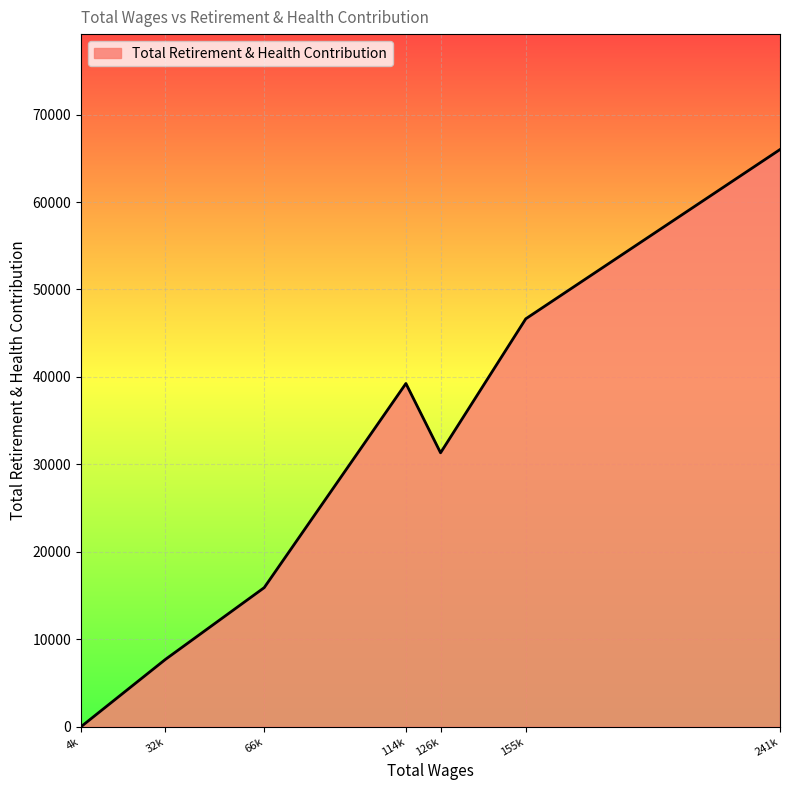

Rank the categories by value from lowest to highest.

4k, 32k, 66k, 126k, 114k, 155k, 241k